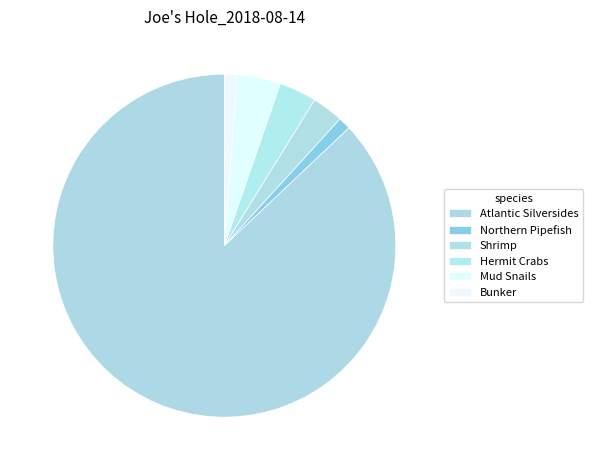

Which category has the biggest portion of the pie?

Atlantic Silversides